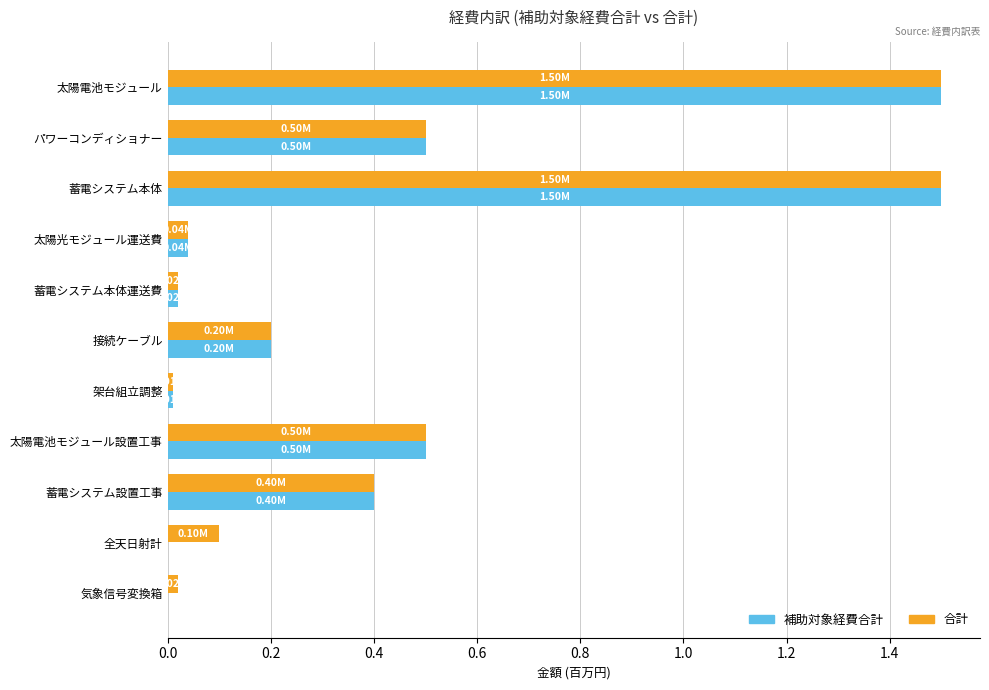

What is the sum of all 補助対象経費合計 values?

4.7